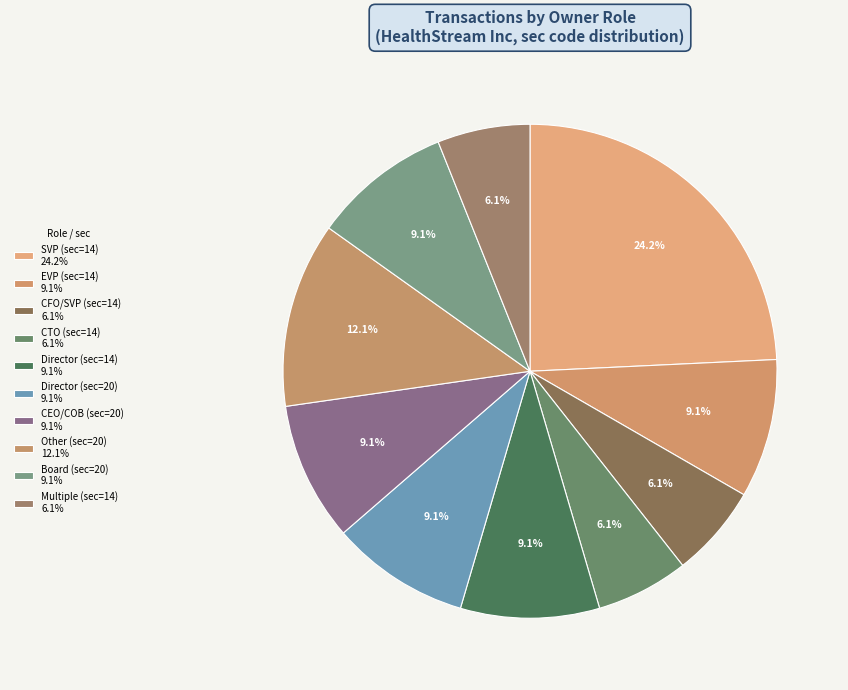

How many slices are in this pie chart?

10